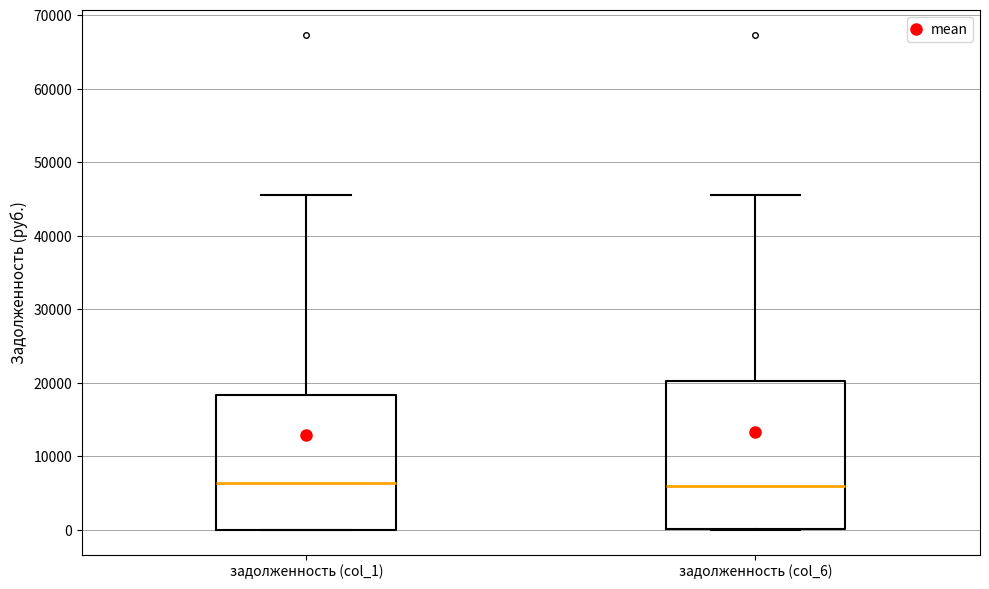

Which box is the tallest, from its lower edge to its upper edge?

задолженность (col_6)